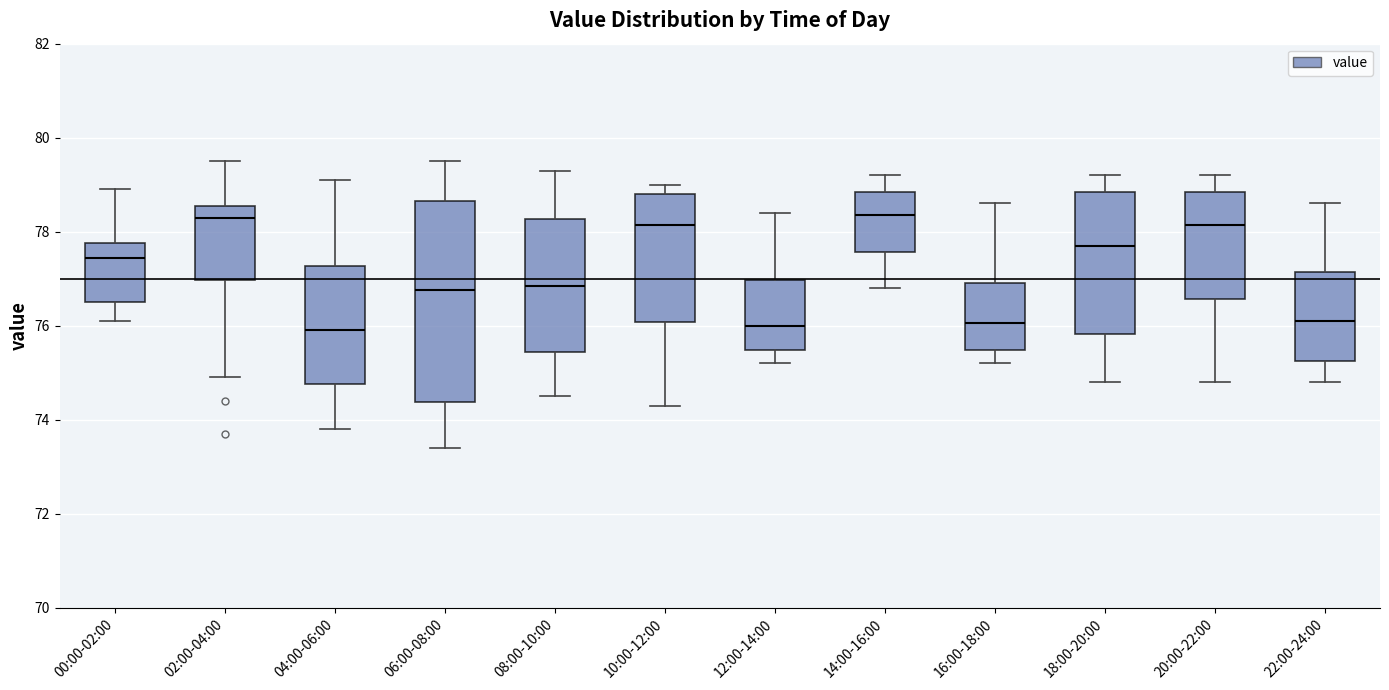

Comparing the boxes themselves (not the whiskers), which one is the tallest?

06:00-08:00